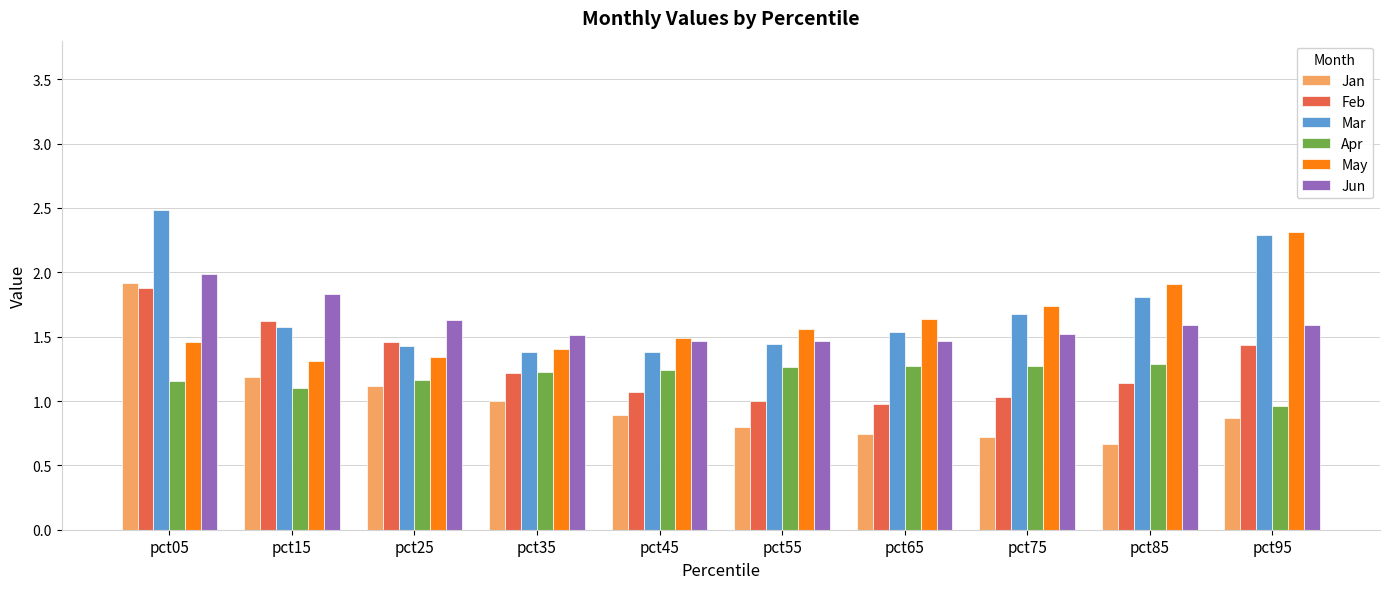

What value does the Jan series have at pct55?

0.8